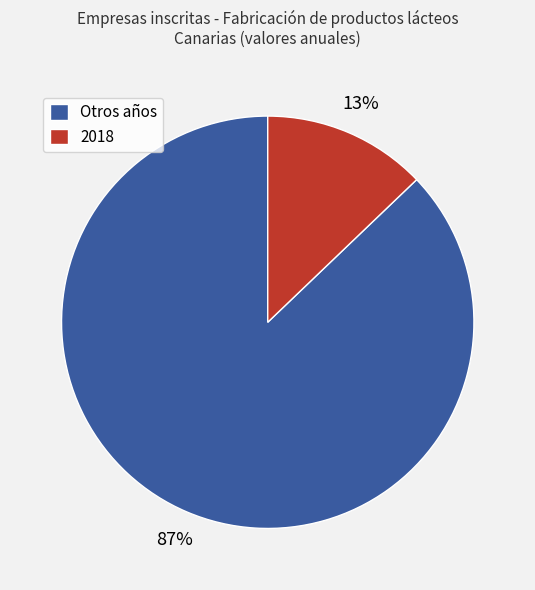

To the nearest percent, what is the average slice percentage?

50%